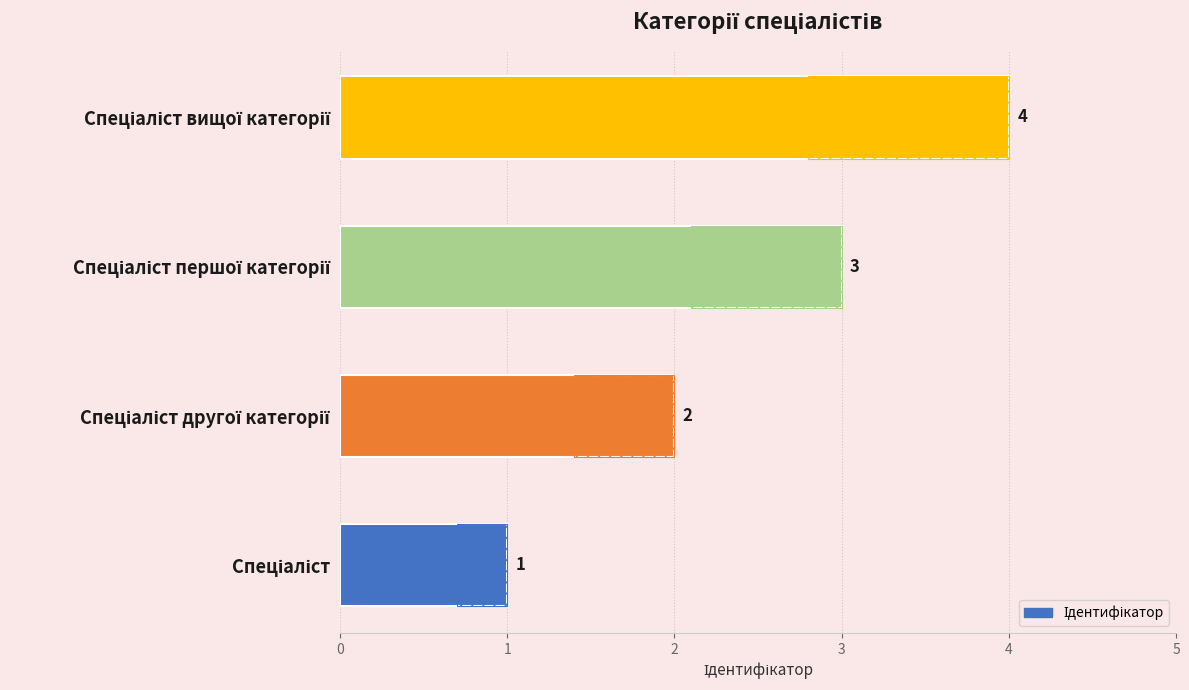

What is the value of the 2nd bar from the left?

2